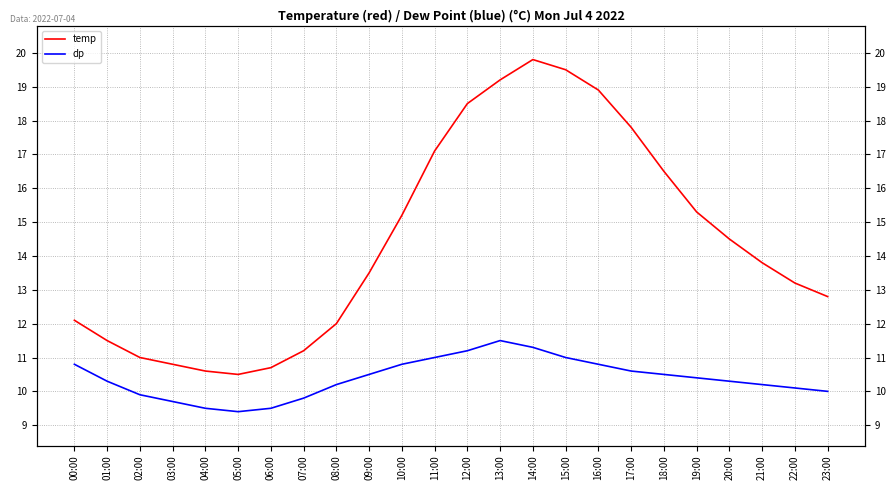

What are all the series names shown in the legend?

temp, dp